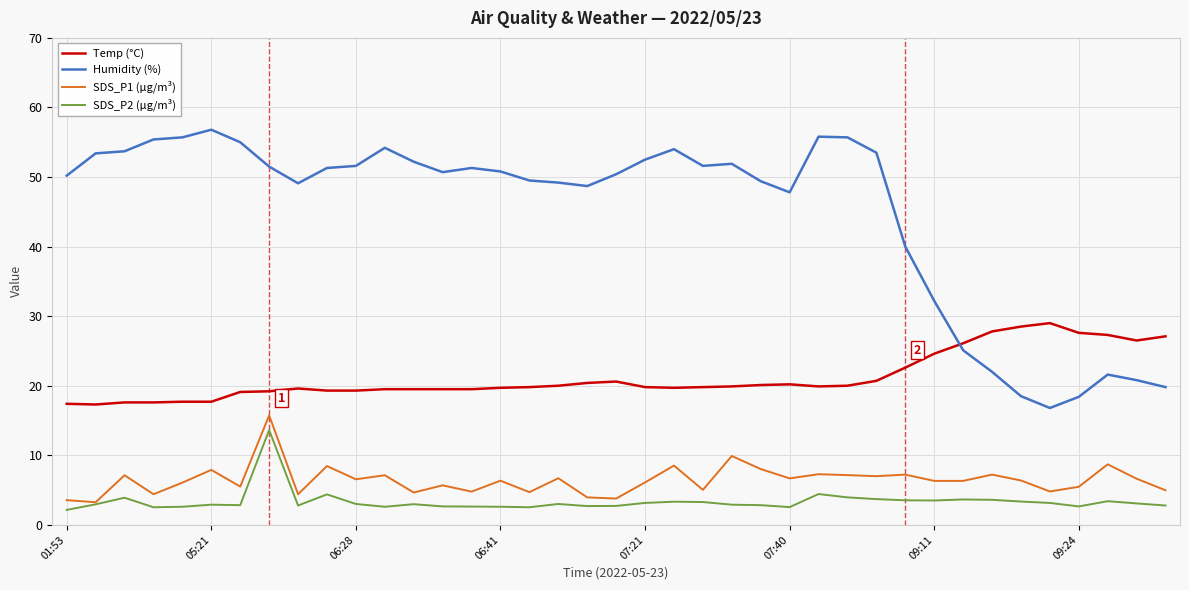

What are all the series names shown in the legend?

Temp (°C), Humidity (%), SDS_P1 (µg/m³), SDS_P2 (µg/m³)